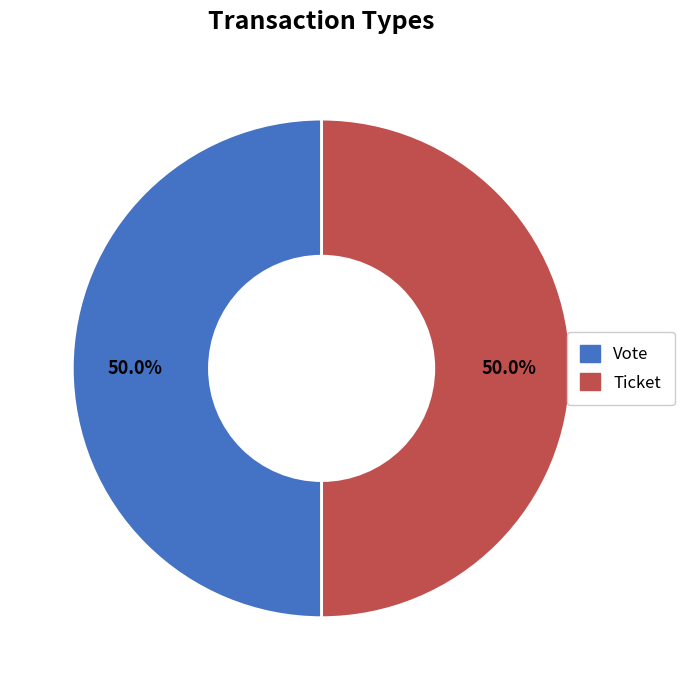

What is the ratio of the value at Ticket to the value at Vote?

1.0